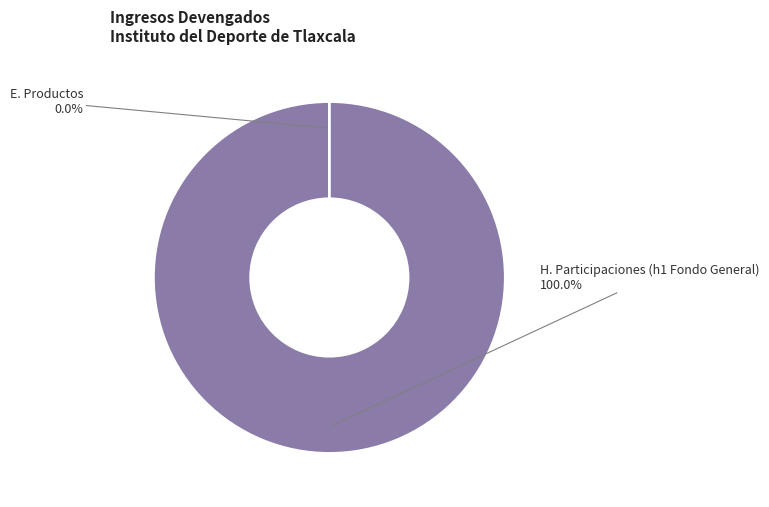

Does any single category account for the majority?

Yes